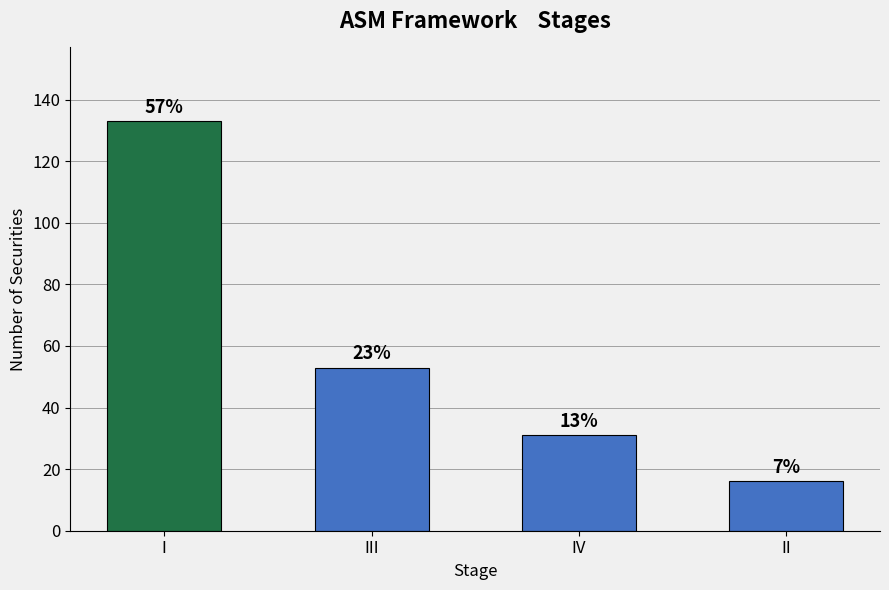

Which has a higher value, I or II?

I